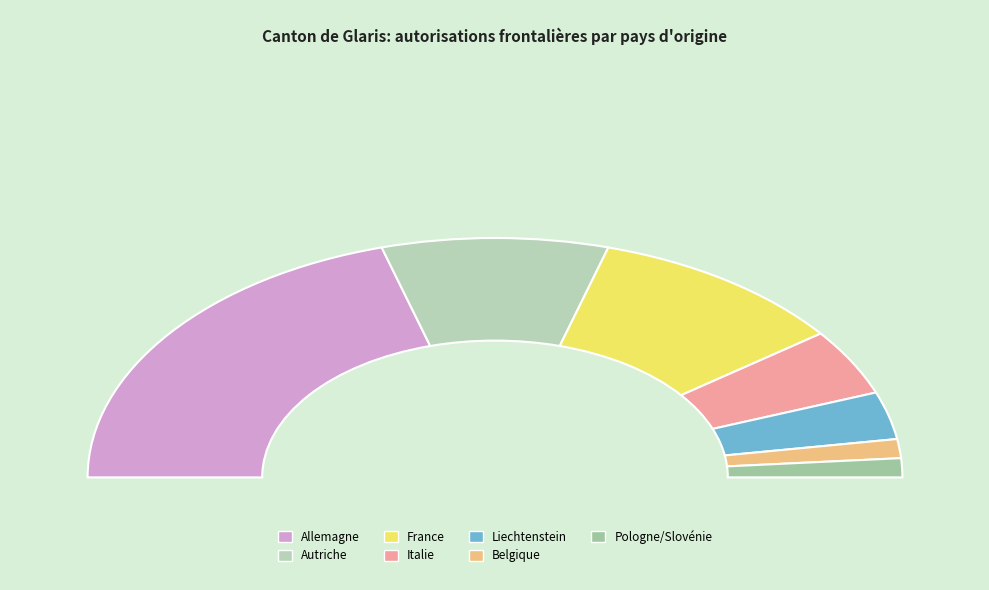

Is the sum of Allemagne and Pologne/Slovénie greater than half?

No